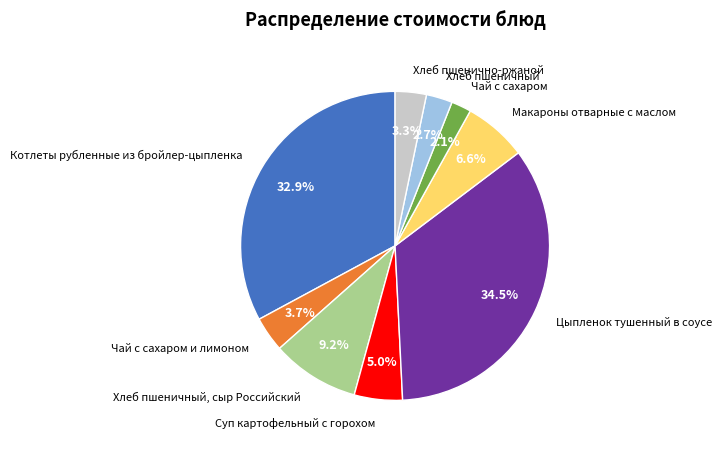

Which has a higher value, Макароны отварные с маслом or Хлеб пшенично-ржаной?

Макароны отварные с маслом